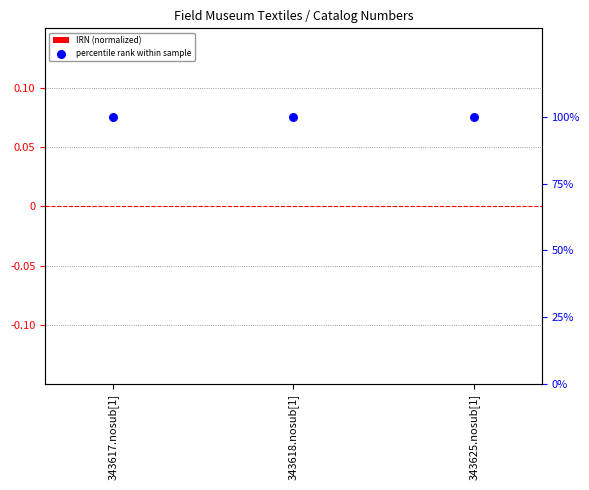

At how many categories does at least one series exceed 0?

3